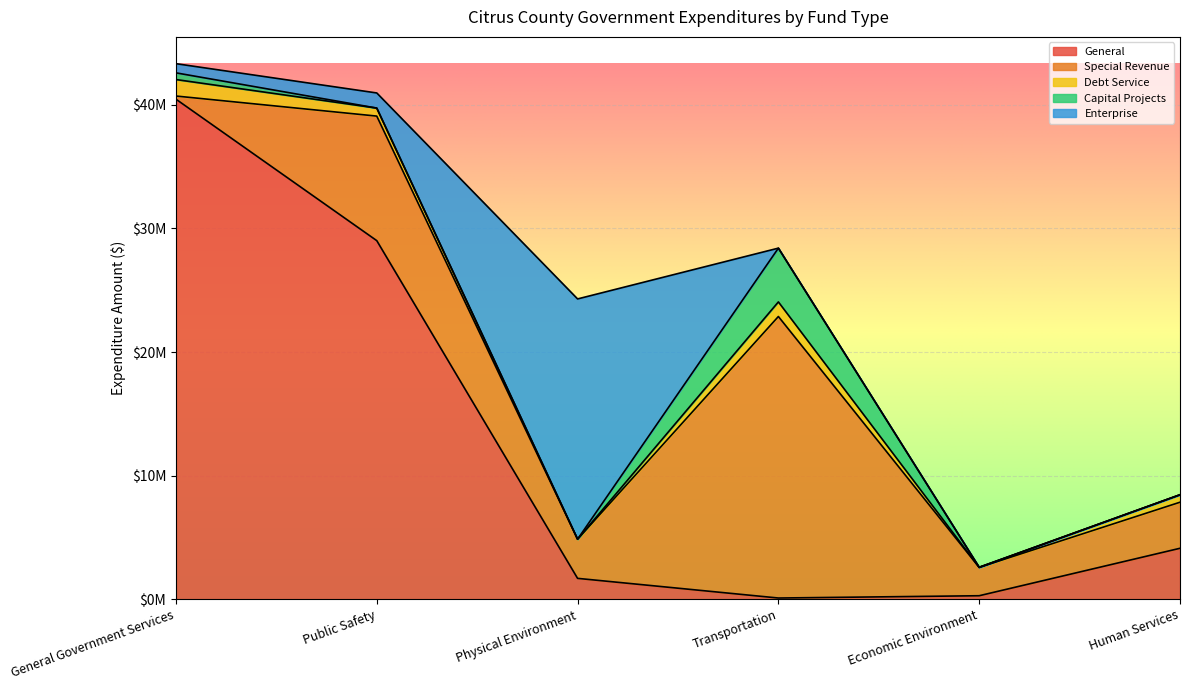

The value of General at General Government Services is 40459563. True or false?

True